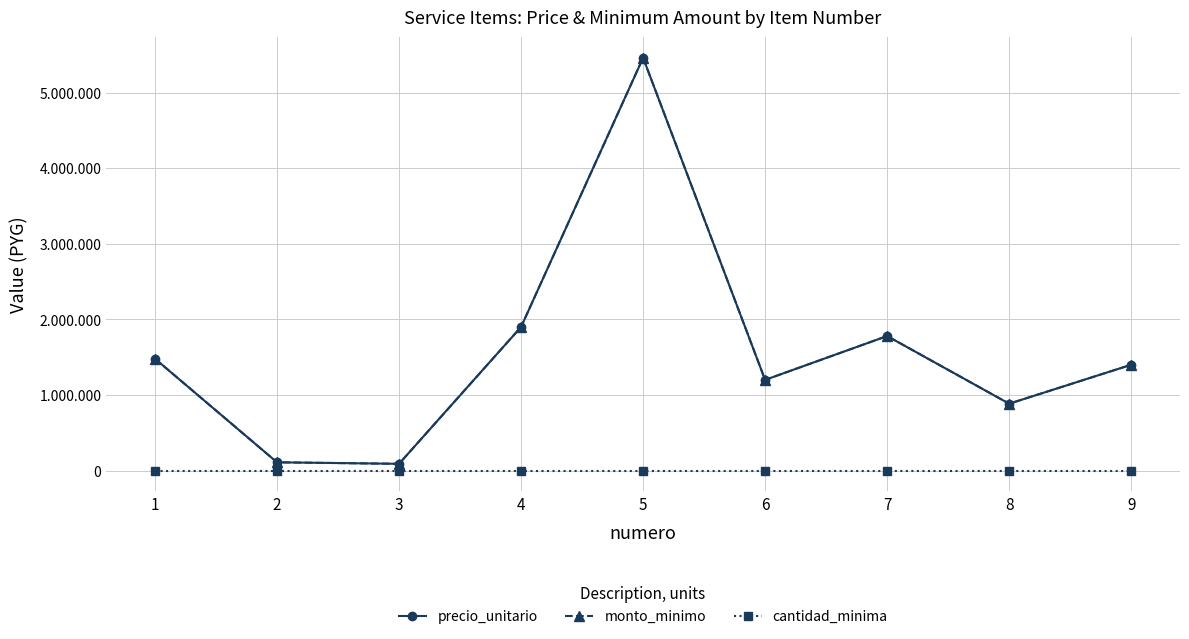

What is the total value across all series at 5?

10920001